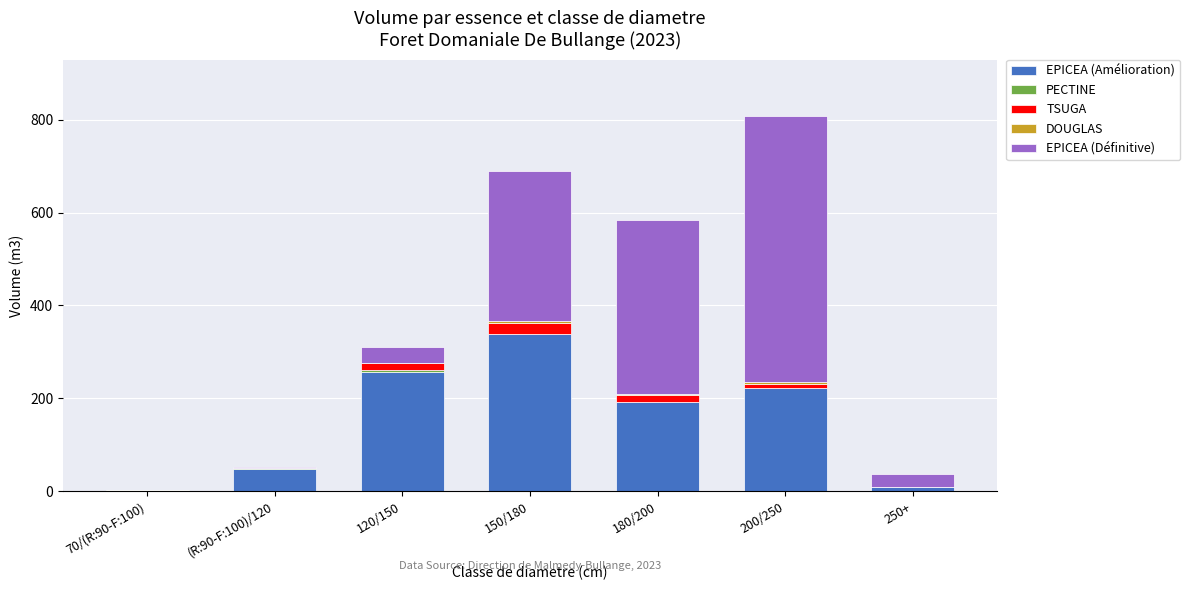

Are the bars horizontal?

No